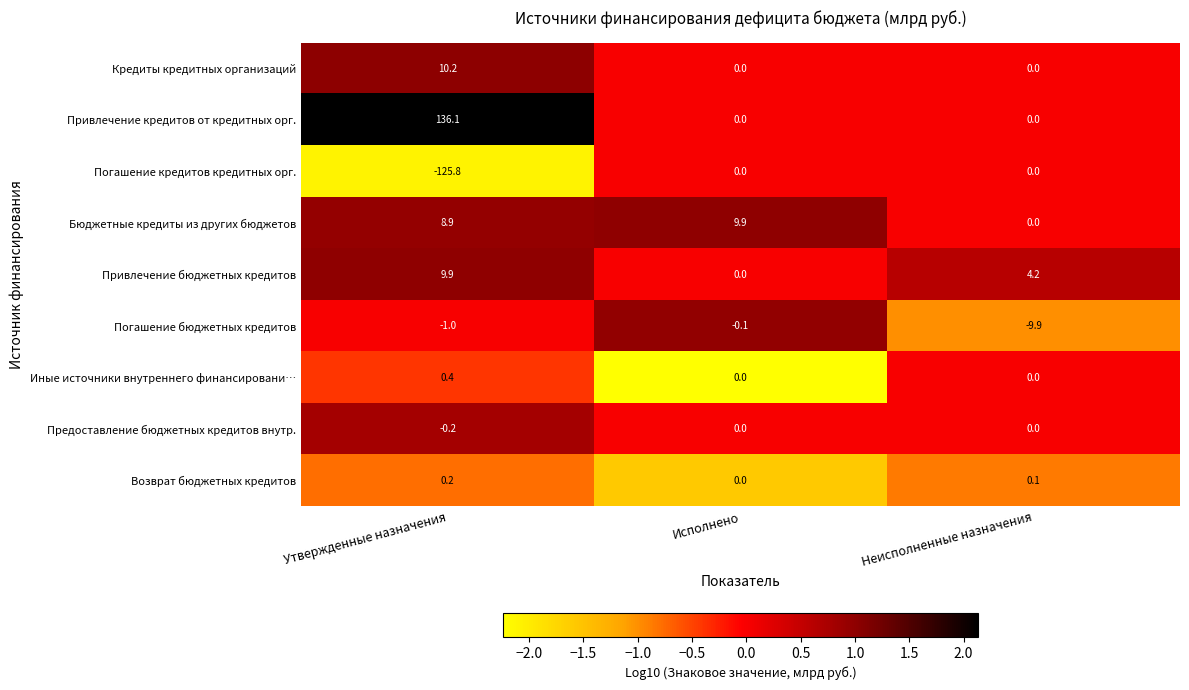

Which category has the highest value in the Погашение бюджетных кредитов series?

Исполнено